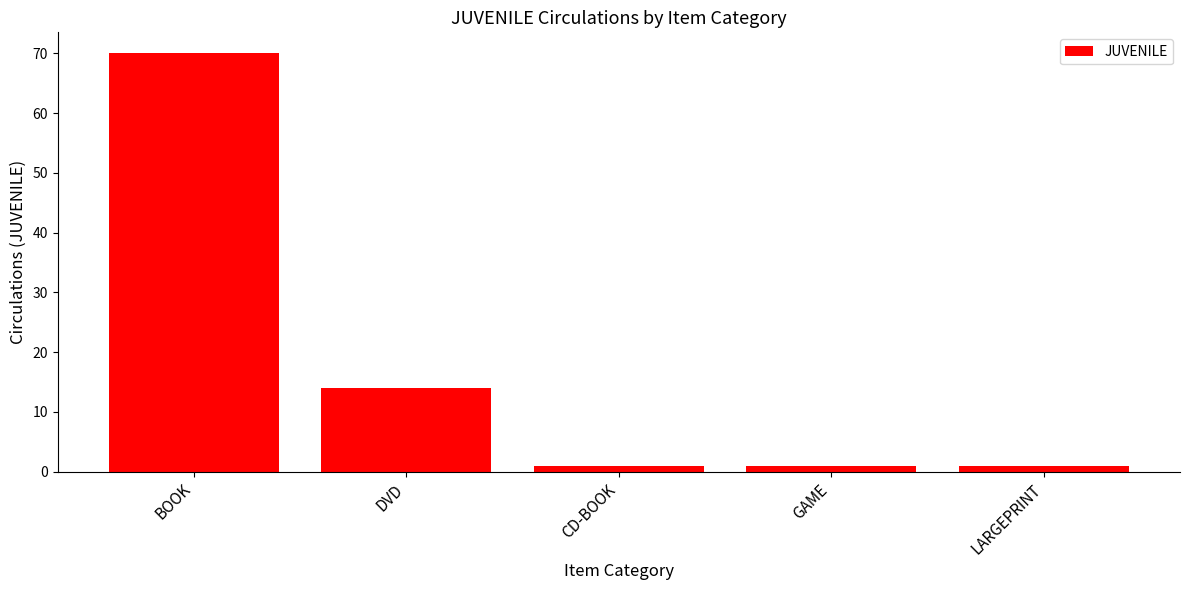

Reading left to right, list all the values displayed in this chart.

70	14	1	1	1